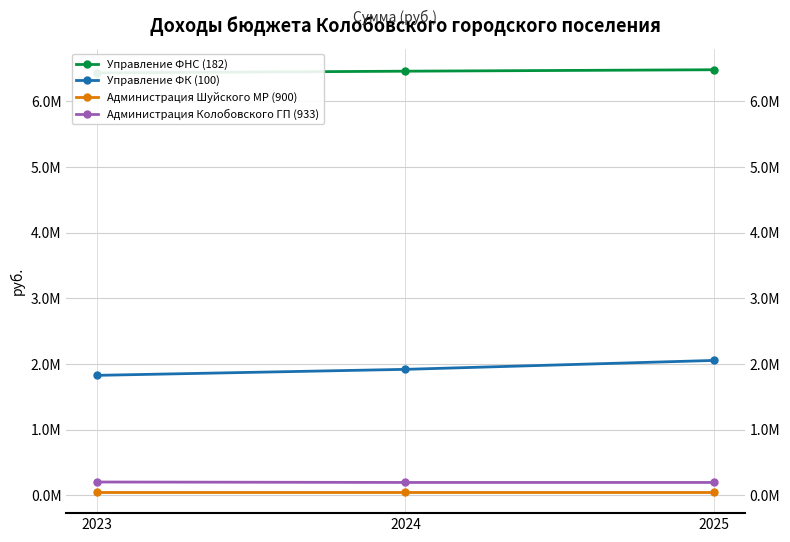

What is the sum of the Управление ФК (100) values at 2025 and 2023?

3878980